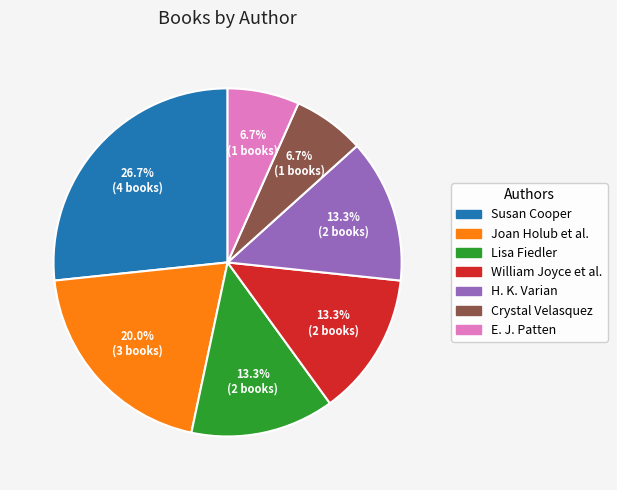

Which has a higher value, Crystal Velasquez or Susan Cooper?

Susan Cooper